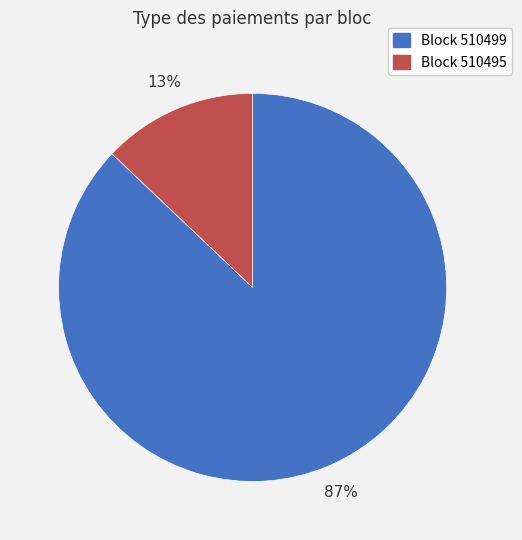

To the nearest percent, what is the difference between the largest and smallest slice percentages?

74%